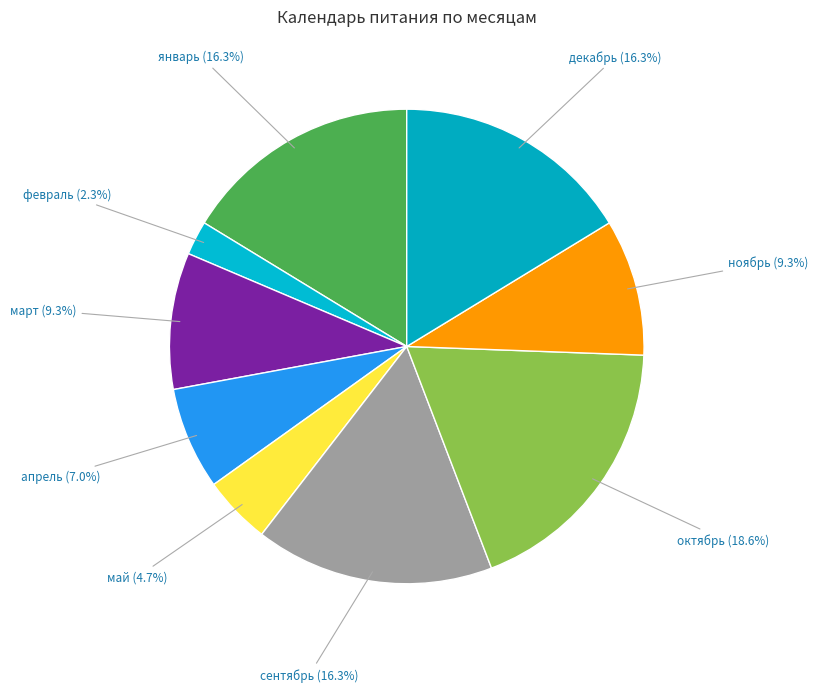

Does сентябрь represent more than half of the total?

No